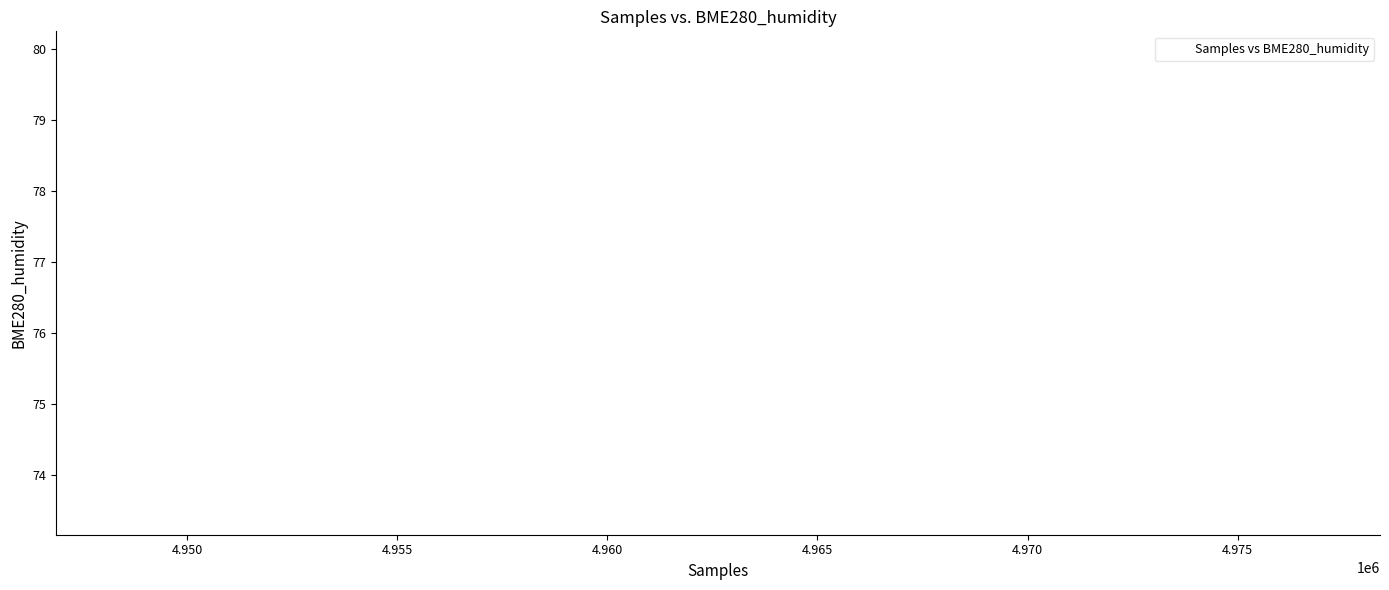

What Y value in the scatter plot is closest to 76?

76.3